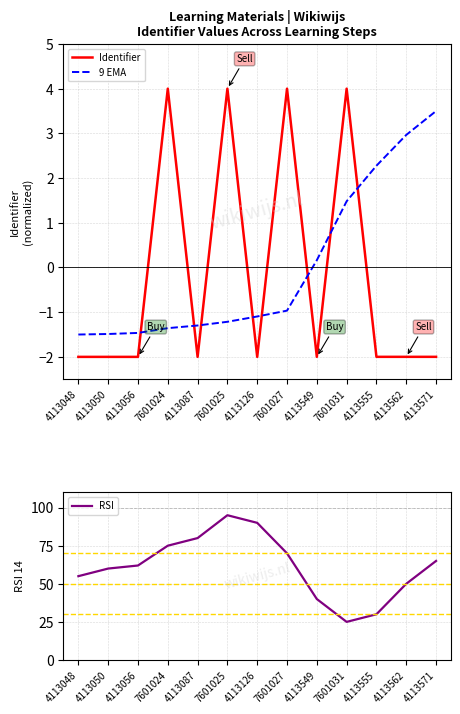

Which series has the widest spread of values?

RSI